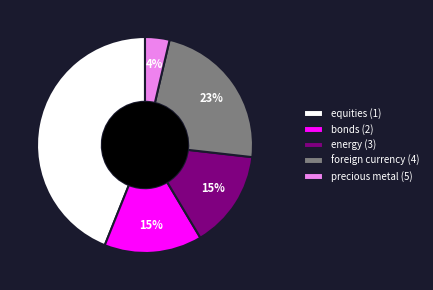

To the nearest percent, what is the difference between the largest and smallest slice percentages?

40%